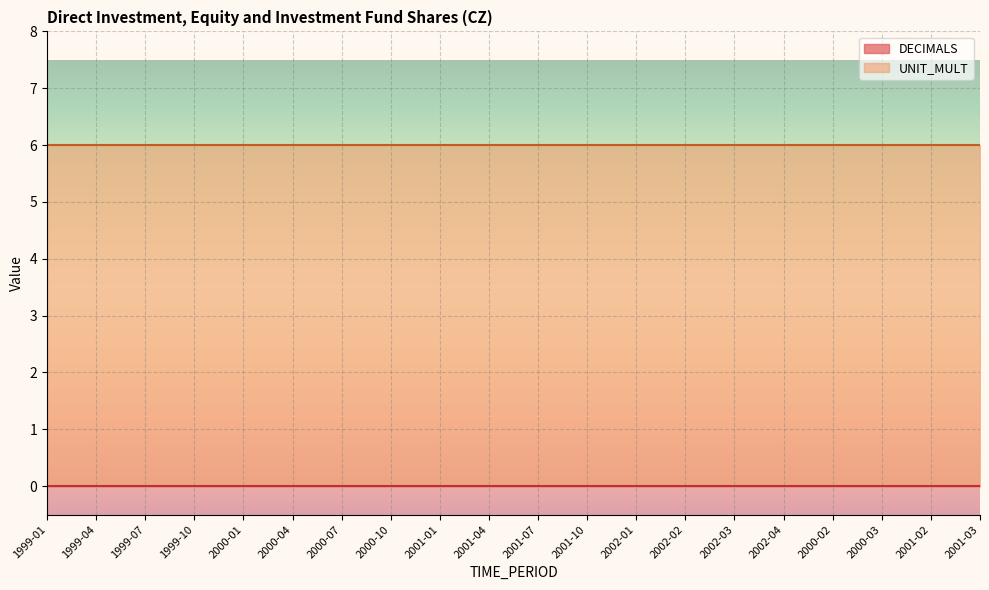

Is the value of UNIT_MULT at 2002-04 greater than the value of DECIMALS at 1999-04?

Yes